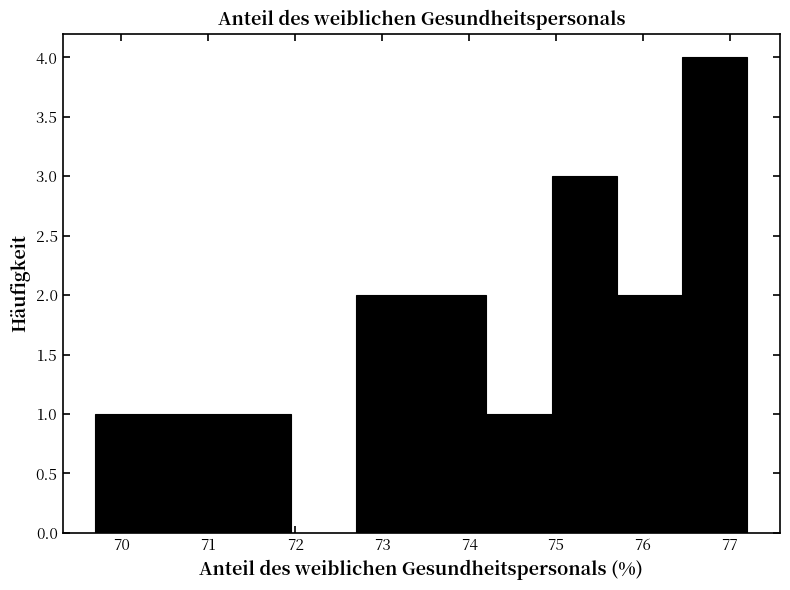

Reading left to right, transcribe this chart: for each bar, give the range it covers on the x-axis and its height. Neither the bar edges nor the heights are printed on the chart, so give them approximately, as read against the axes.

69.70 to 70.45: 1
70.45 to 71.20: 1
71.20 to 71.95: 1
71.95 to 72.70: 0
72.70 to 73.45: 2
73.45 to 74.20: 2
74.20 to 74.95: 1
74.95 to 75.70: 3
75.70 to 76.45: 2
76.45 to 77.20: 4